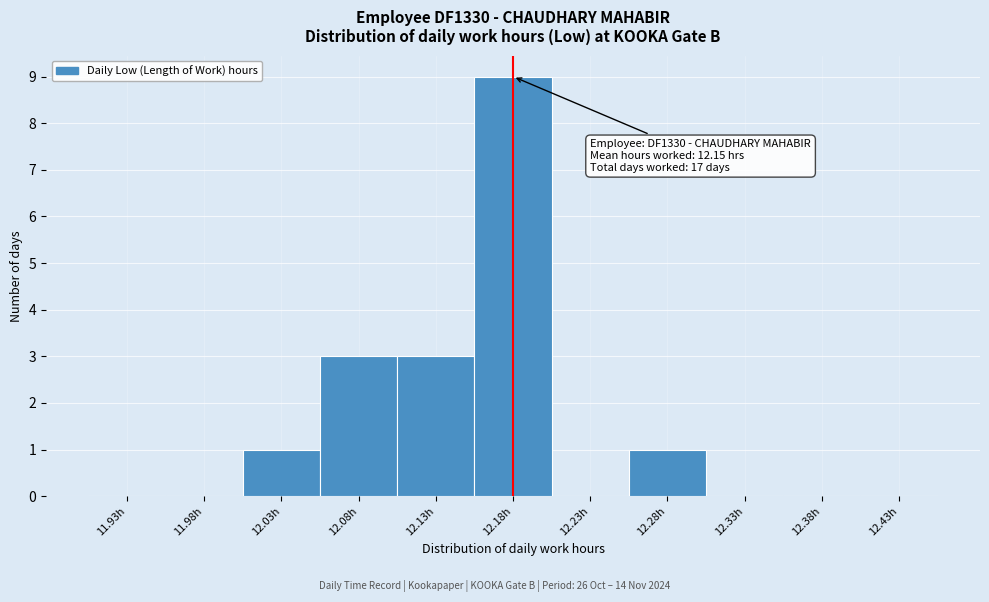

Which range on the x-axis has the tallest bar?

12.15 to 12.20